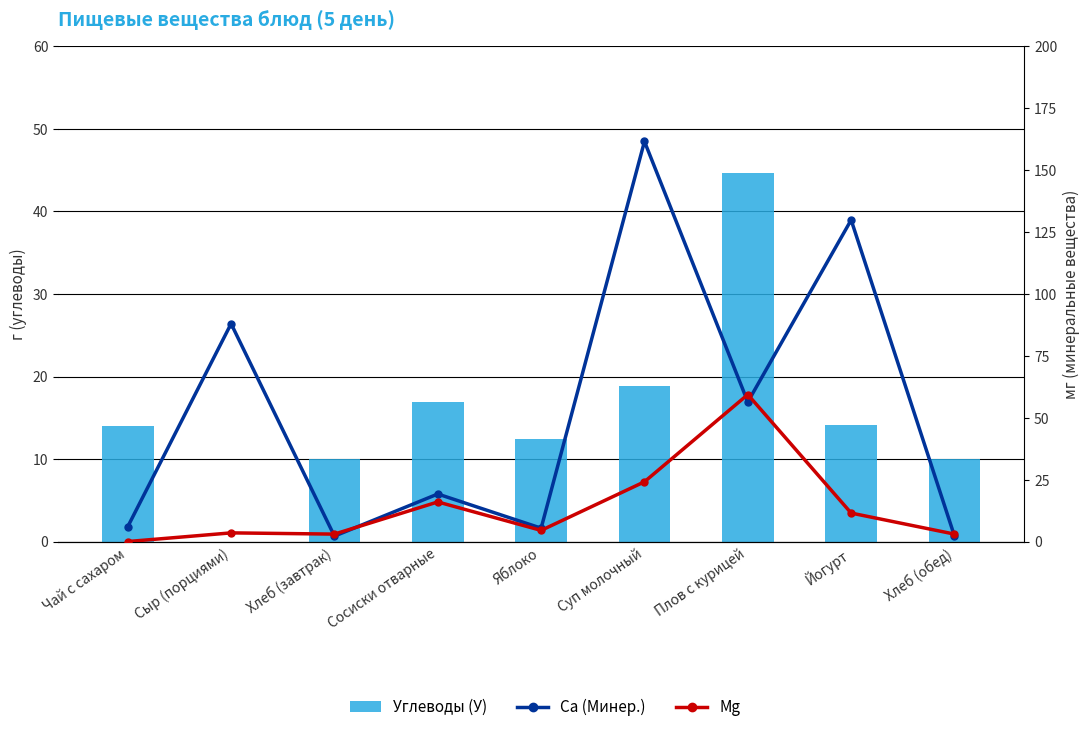

Does the chart contain any negative values?

No